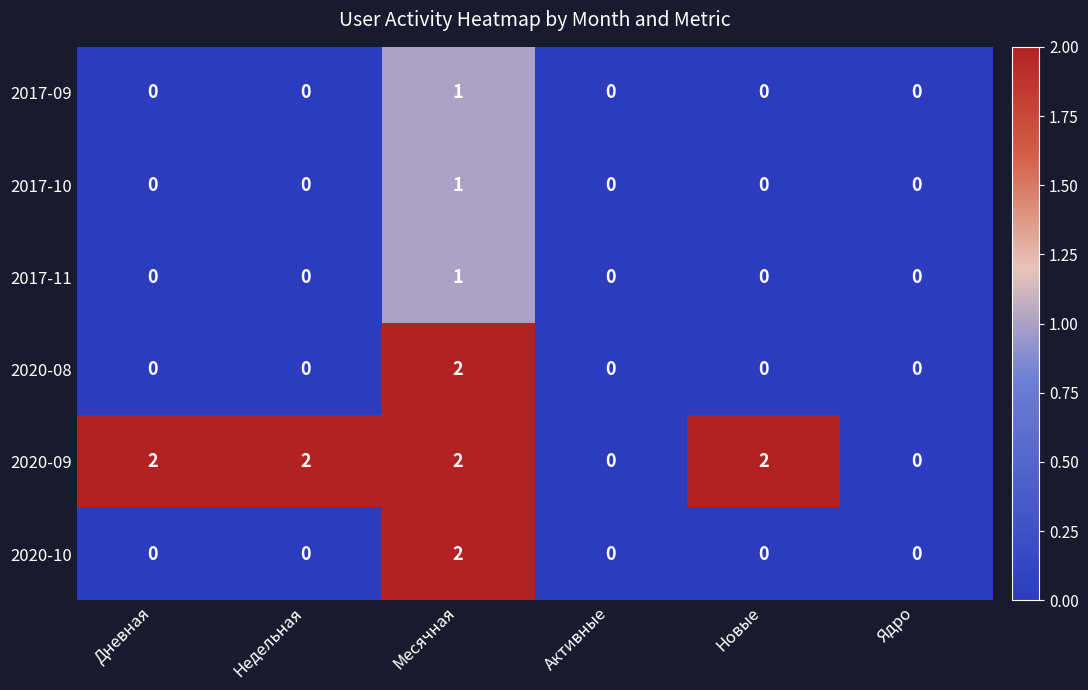

How many distinct data groups are displayed?

6